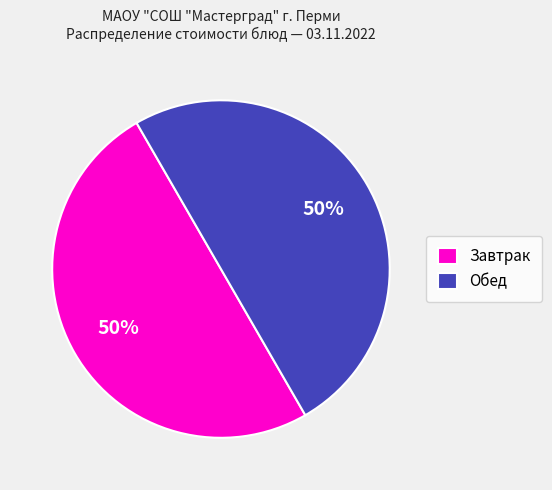

Do Завтрак and Обед together represent more than half of the pie?

Yes